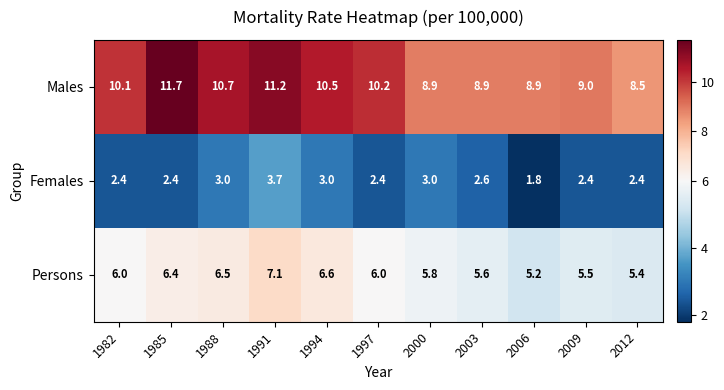

Is it true that Males equals 4.6 at 2009?

False